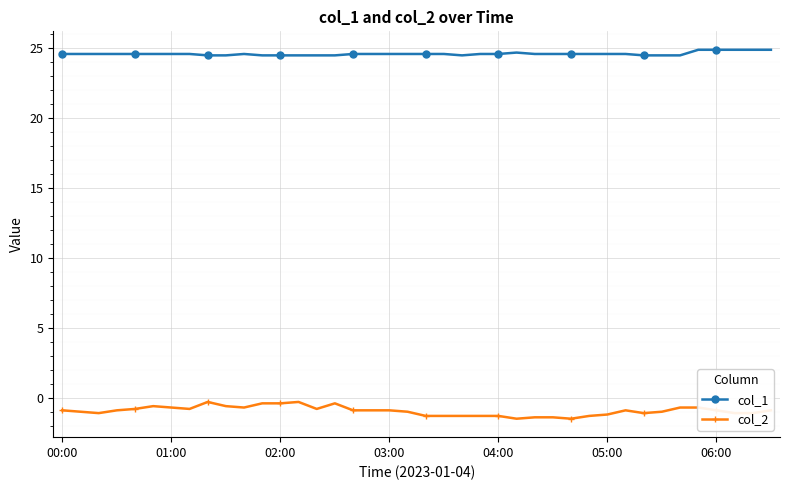

Which series has the widest spread of values?

col_2